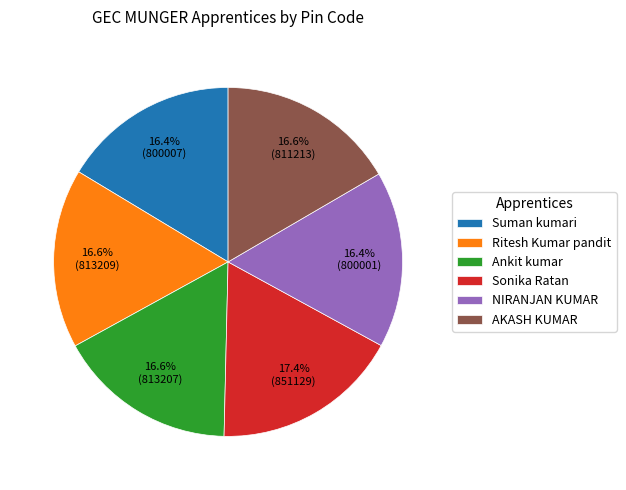

Approximately how many times larger is the value at Sonika Ratan compared to NIRANJAN KUMAR?

1.1